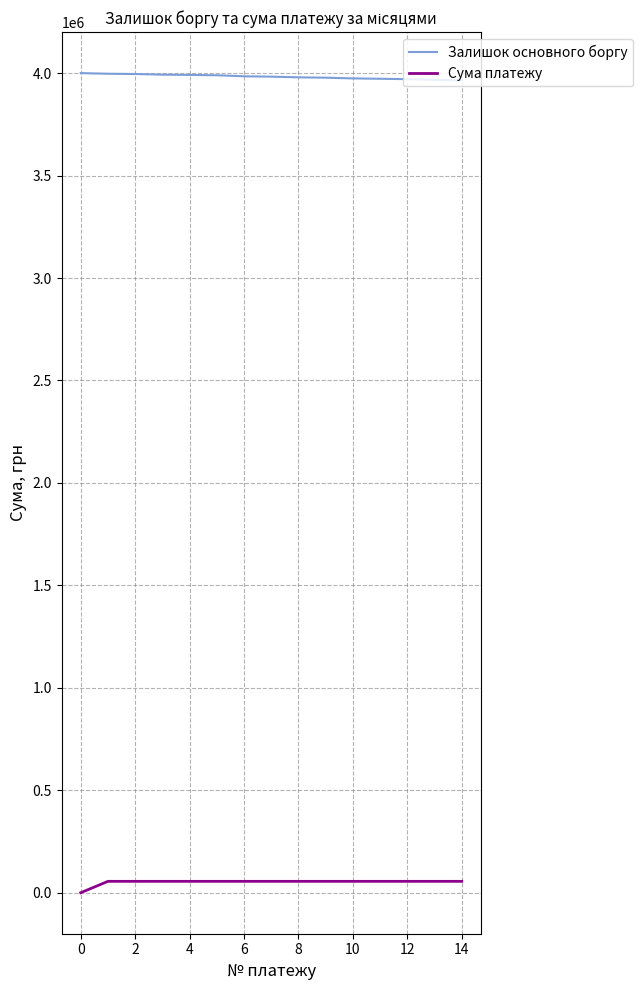

What is the greatest value displayed?

4000000.0